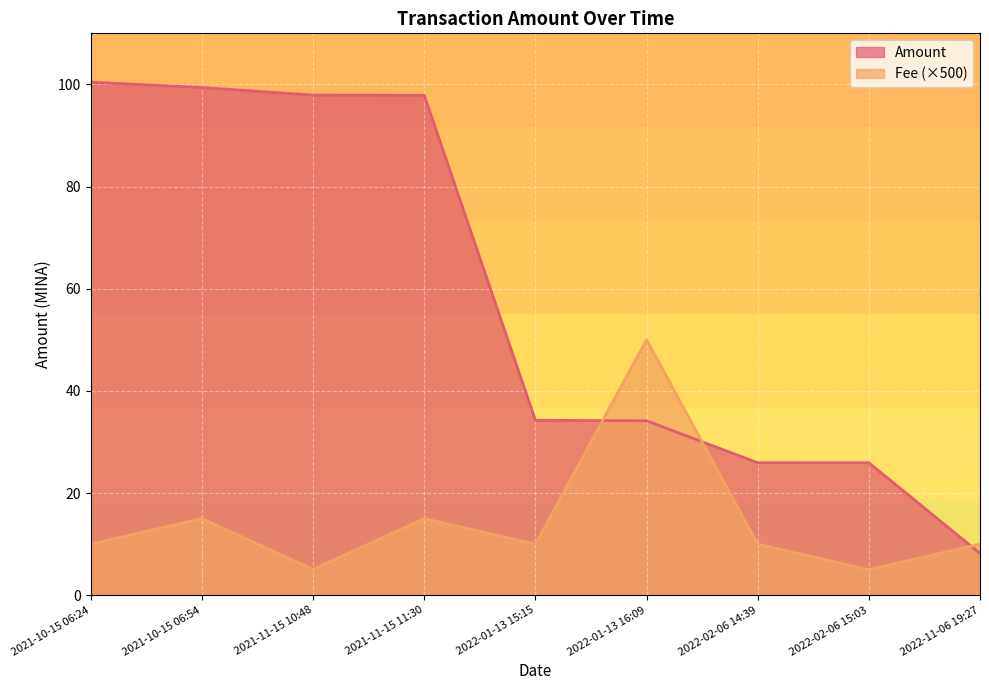

Where is Amount nearest to the value 54?

2022-01-13 15:15